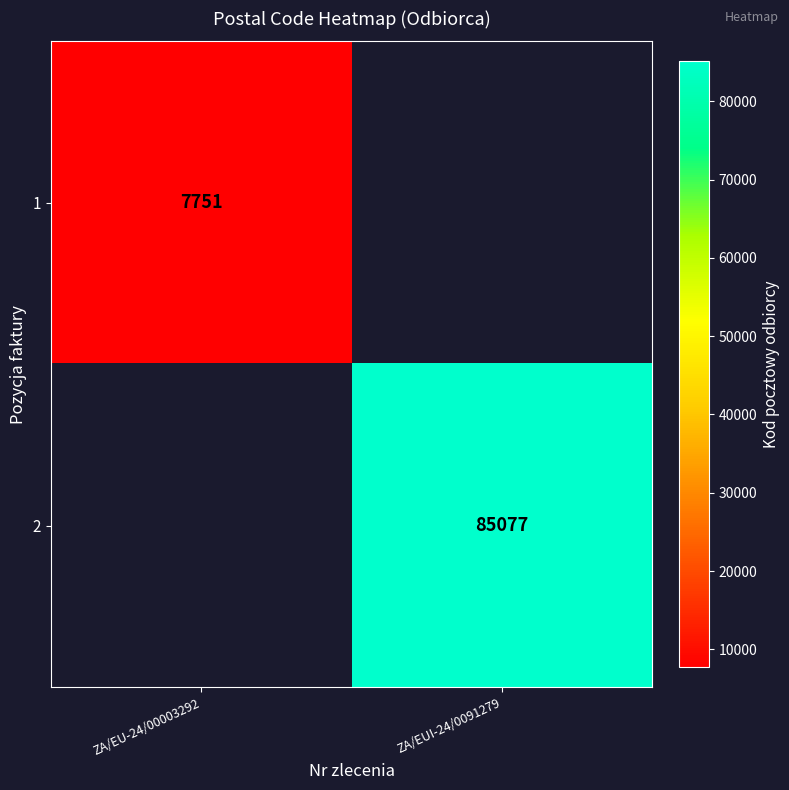

Is it true that 2 equals 142570 at ZA/EUI-24/0091279?

False